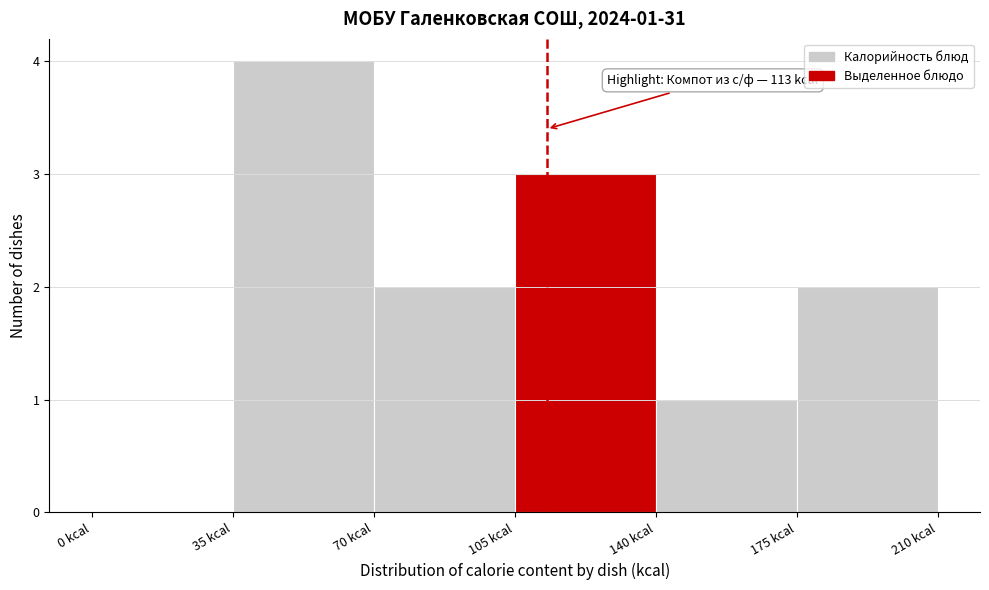

Which range on the x-axis has the tallest bar?

35 to 70